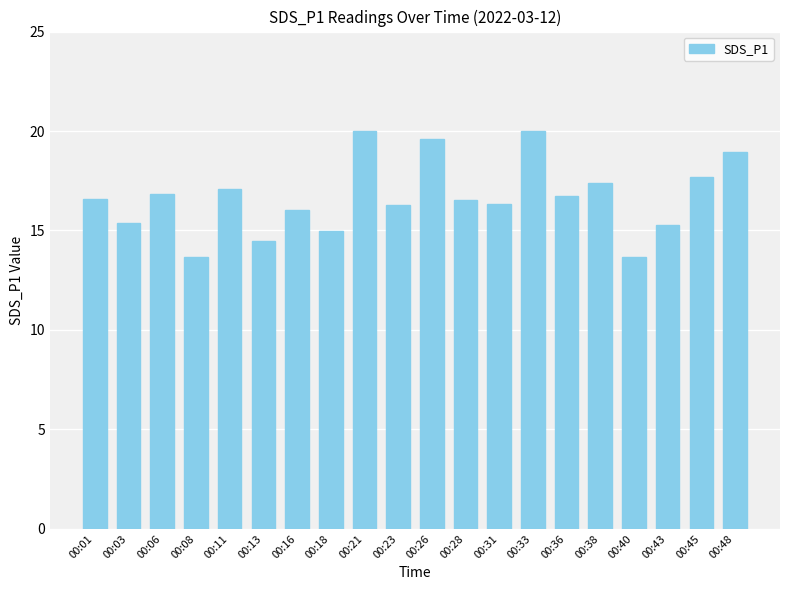

Between 00:26 and 00:31, which is larger?

00:26